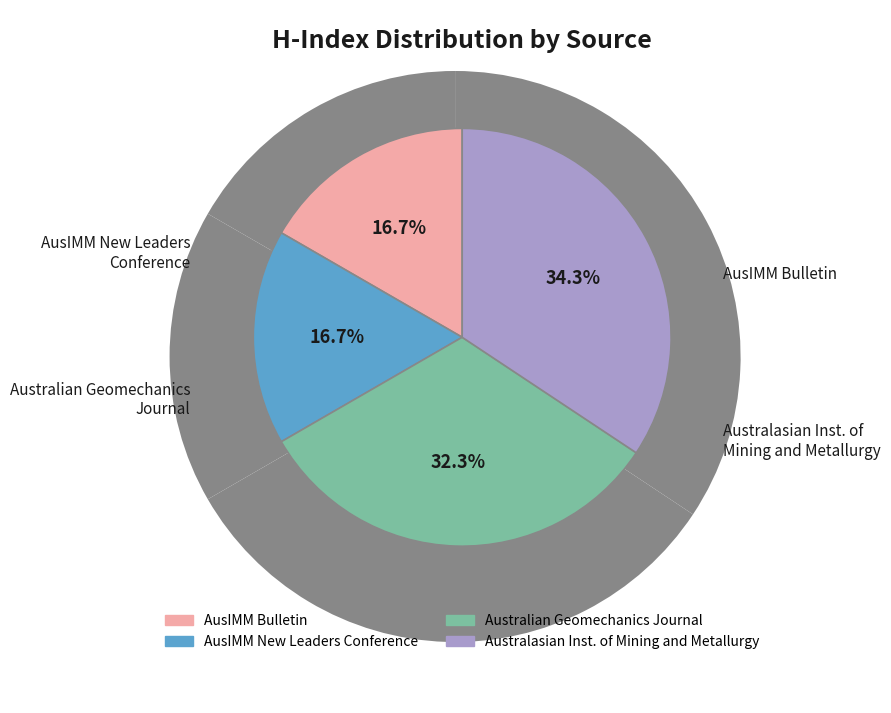

Is there any slice that represents more than half of the pie?

No